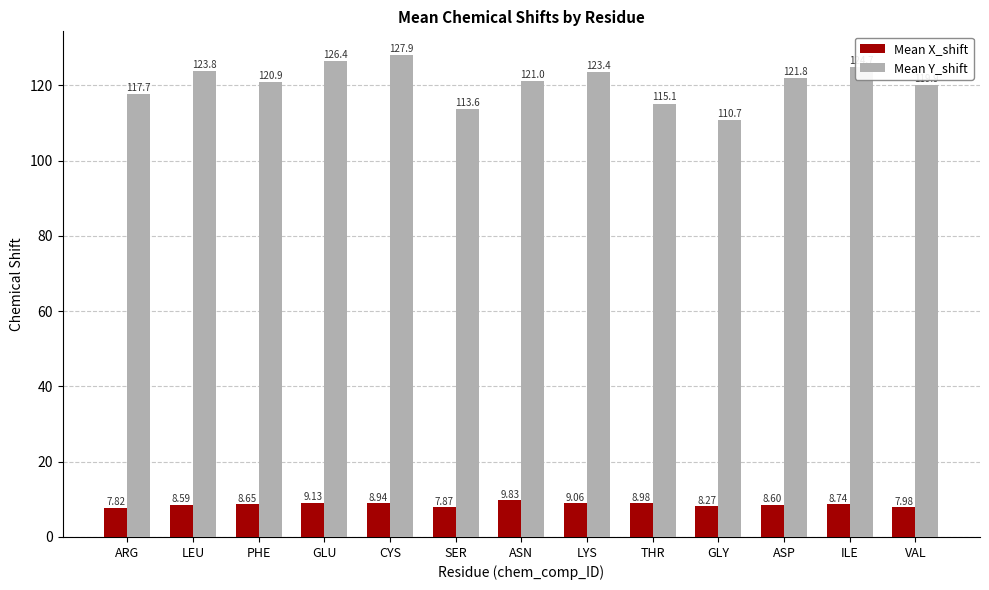

What is the spread (max minus min) of values at SER?

105.7